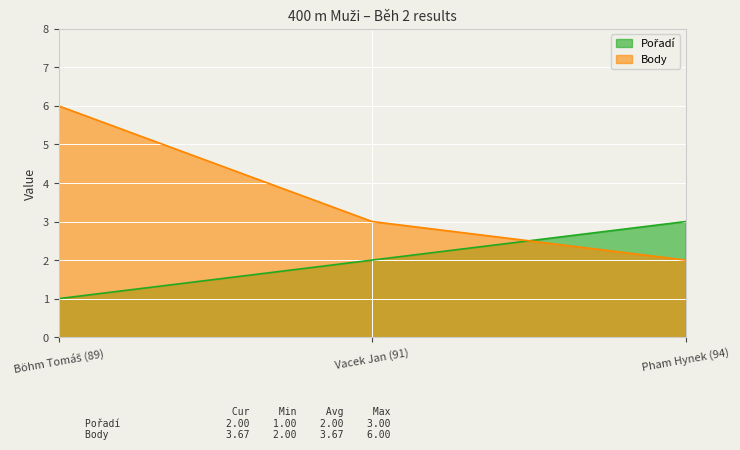

How many values in the Body series are below 3?

1